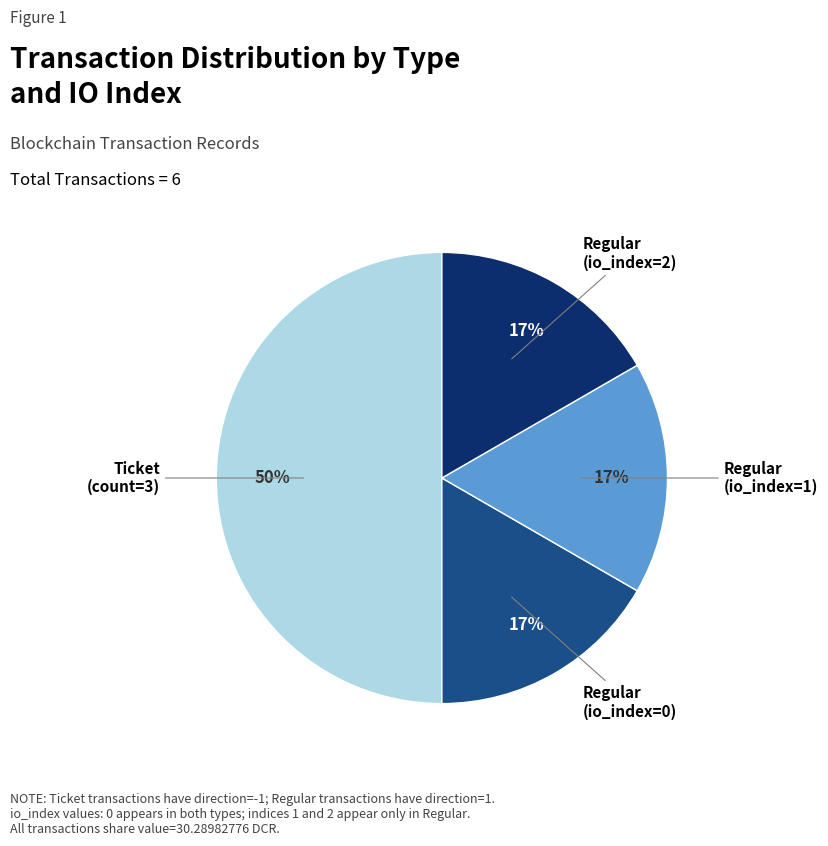

Is Regular (io_index=0) the majority of the pie?

No